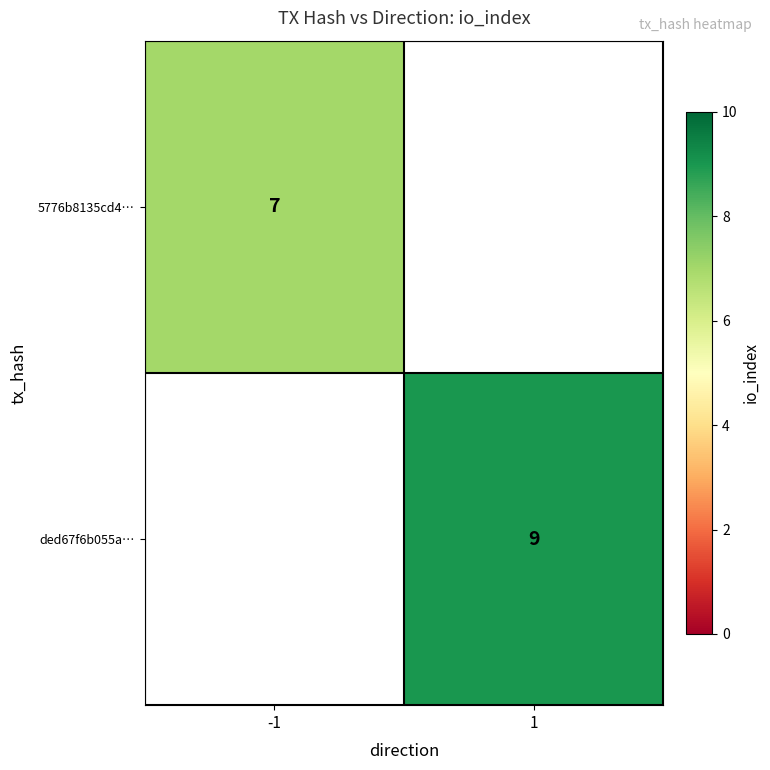

The ded67f6b055a… series shows 5.0 at 1. True or false?

False